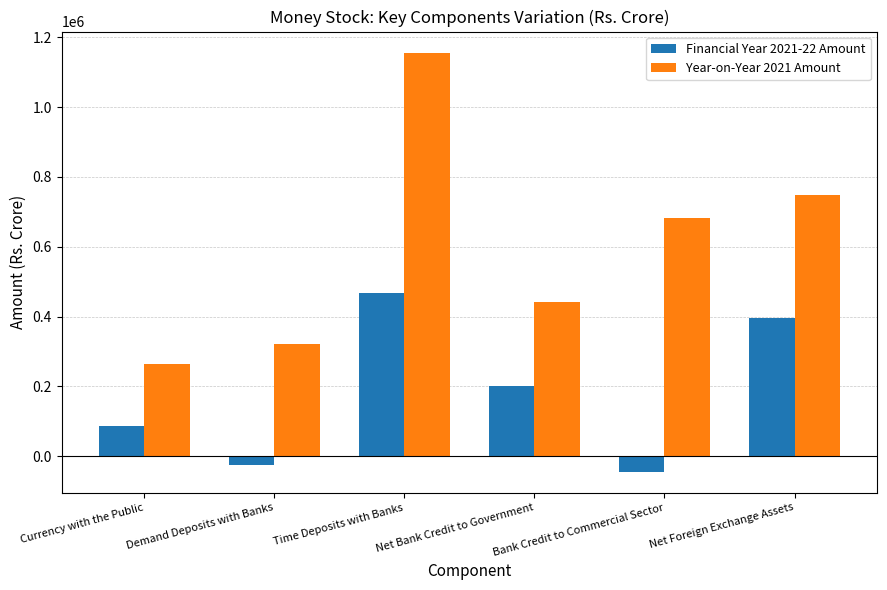

What is the difference between the highest and lowest values at Net Foreign Exchange Assets?

350682